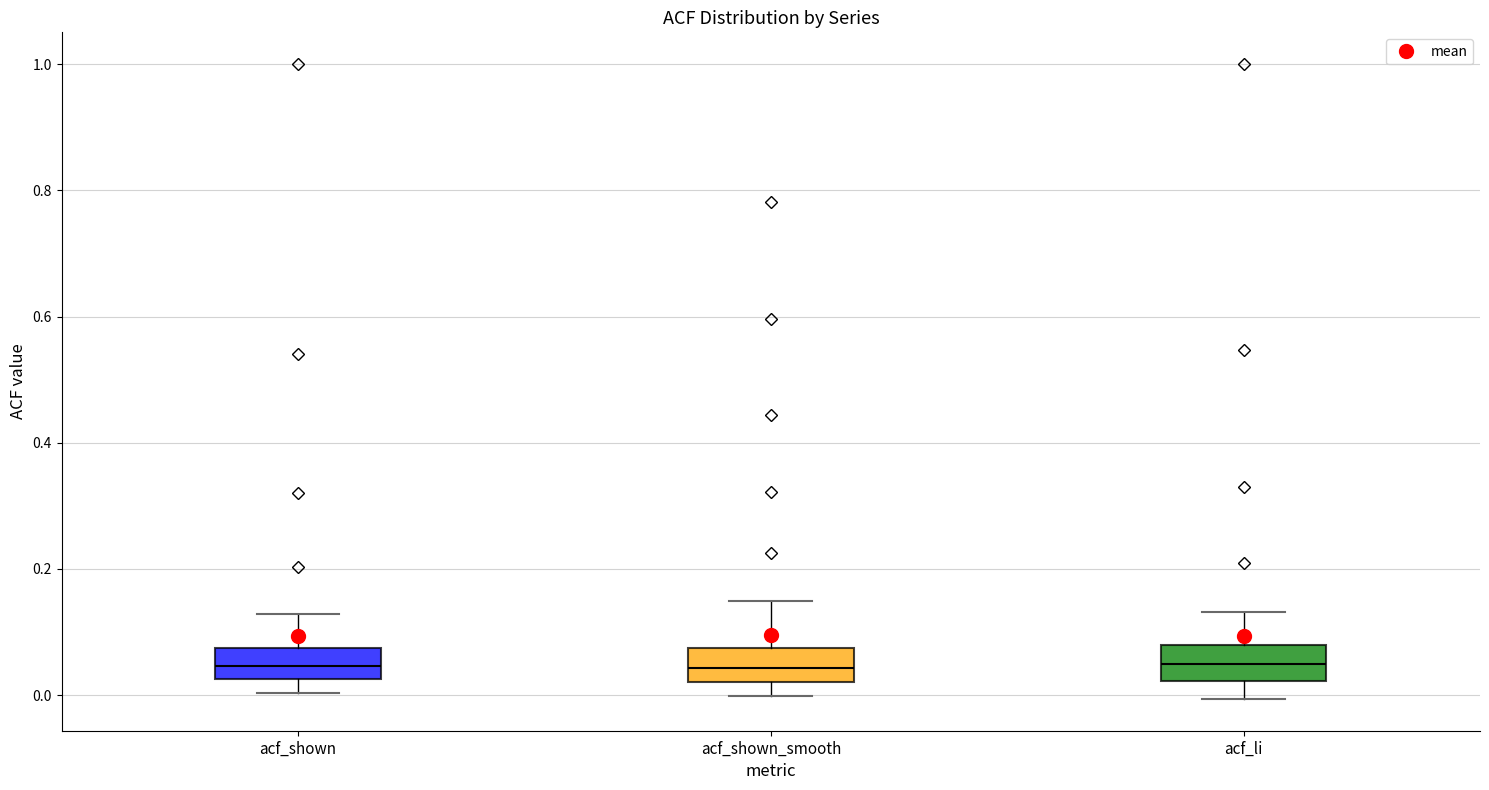

Reading left to right, read every box against the y-axis: the position of its median line, the range the box covers, and the ends of its whiskers. The values are not printed on the chart, so give them approximately, as read against the axis.

acf_shown: median 0.04, box 0.02 to 0.08, whiskers 0.00 to 0.12
acf_shown_smooth: median 0.04, box 0.02 to 0.08, whiskers 0.00 to 0.14
acf_li: median 0.04, box 0.02 to 0.08, whiskers 0.00 to 0.14